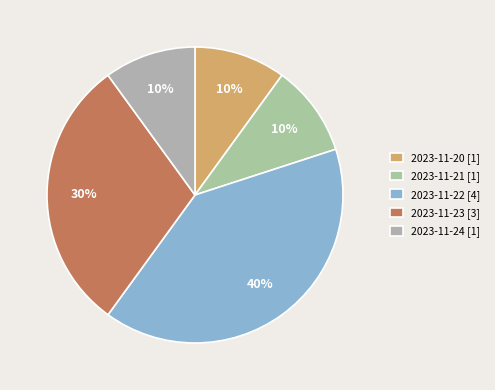

How many slices are in this pie chart?

5